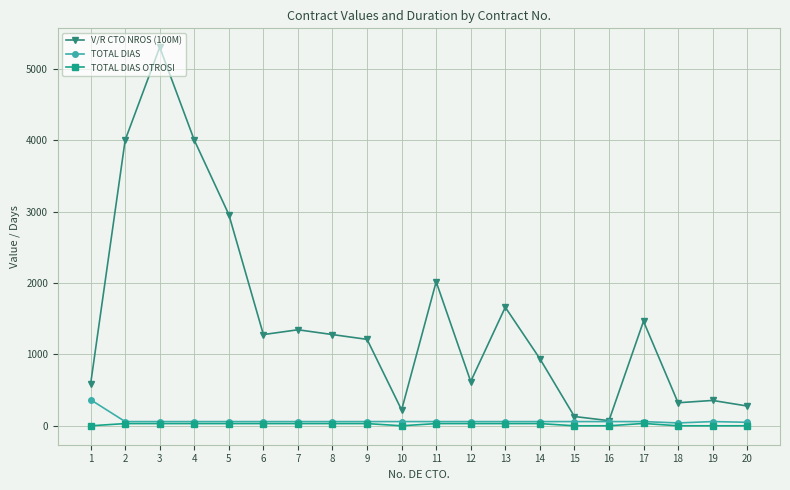

At which category is the sum across all series the highest?

3